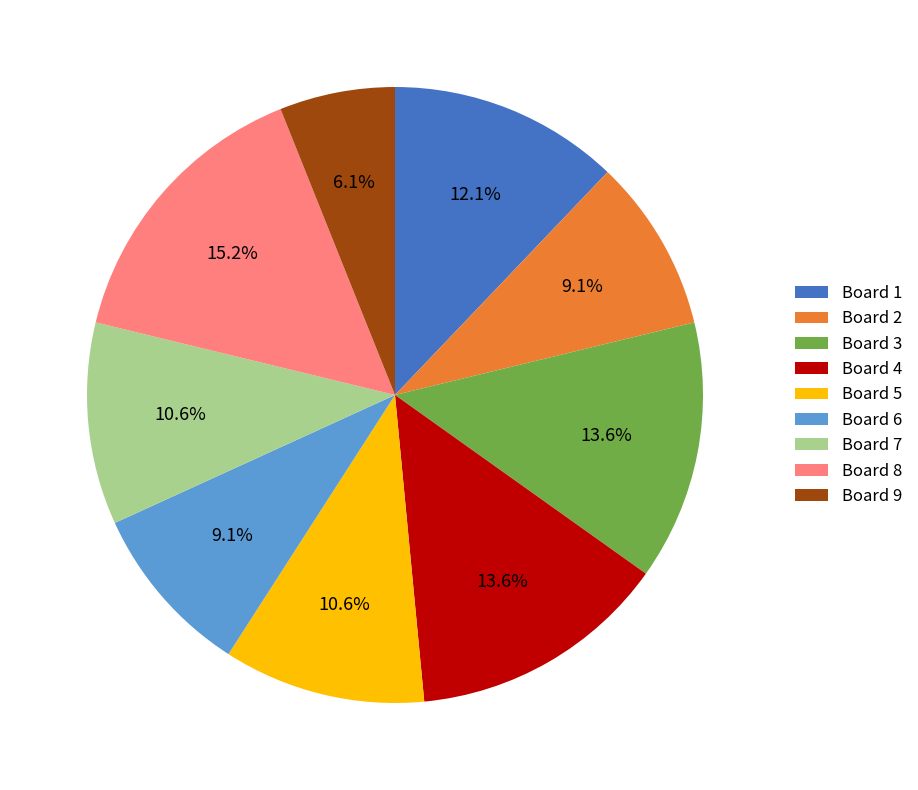

What percentage do Board 2 and Board 5 together represent?

19.7%